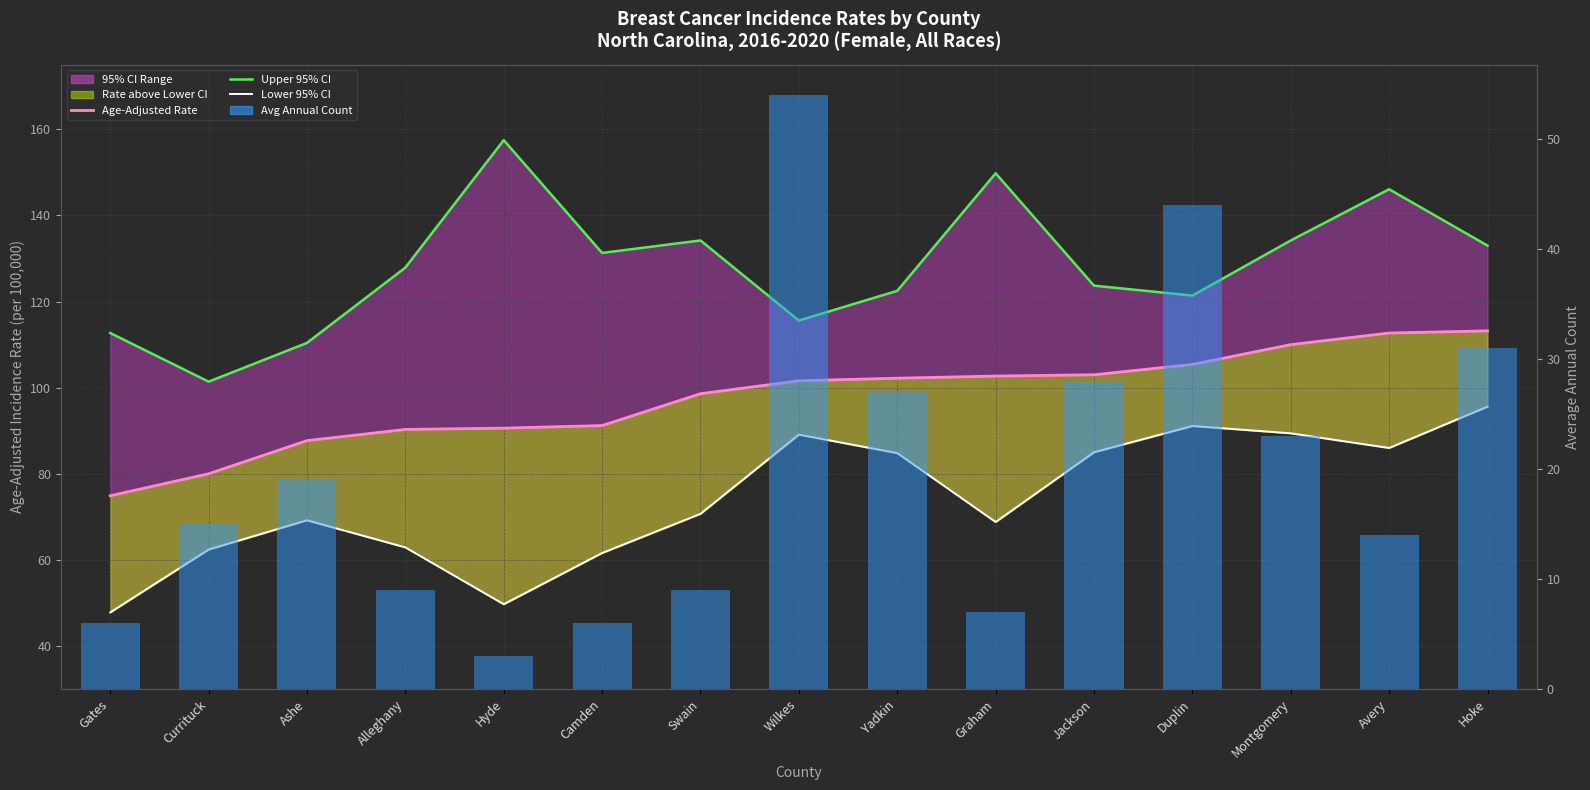

Is the value of Avg Annual Count at Hyde greater than the value of Age-Adjusted Rate at Avery?

No